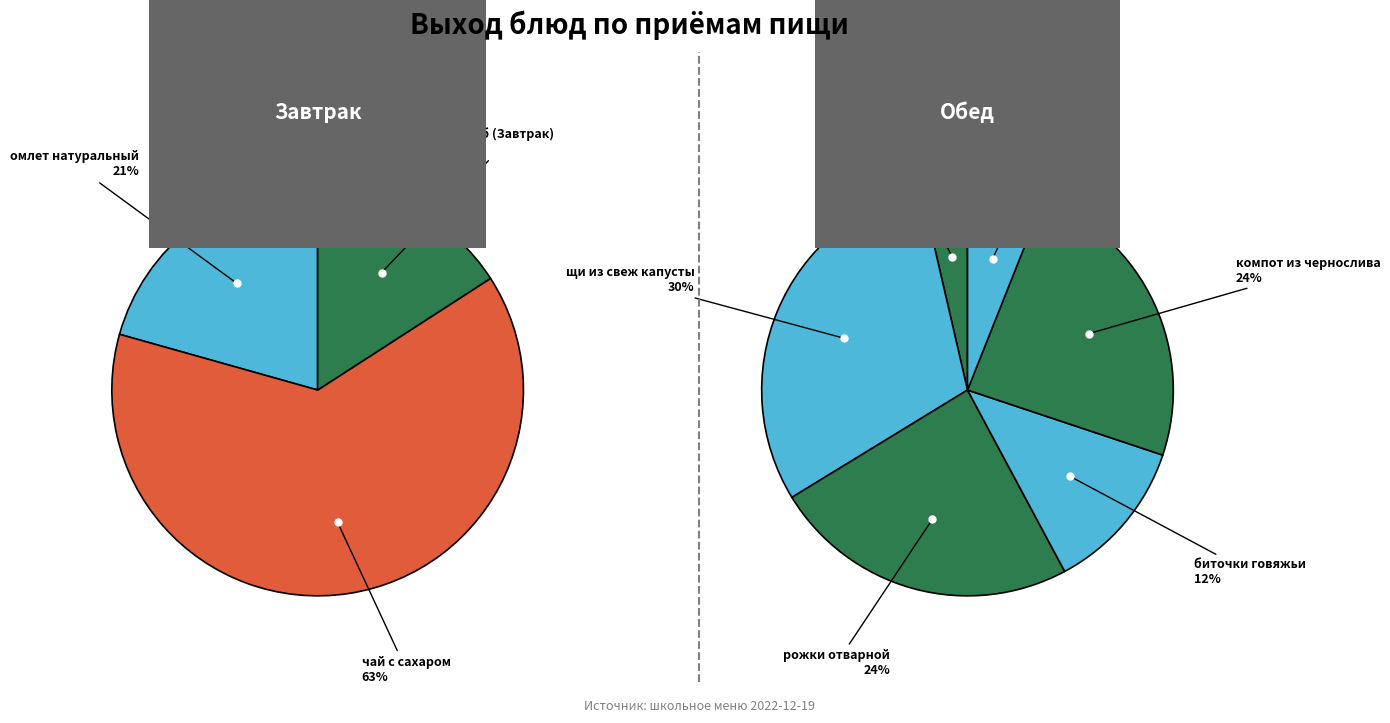

Is it true that хлеб (Завтрак) is 17% of the pie?

False